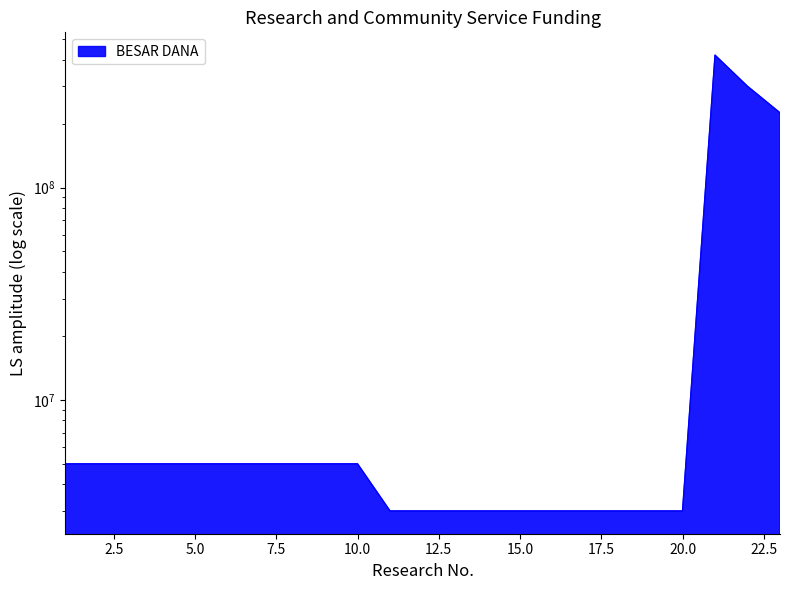

Which has a higher value, 20 or 21?

21